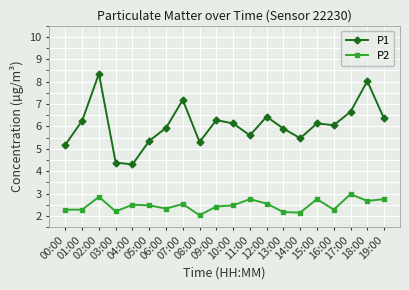

How many lines are shown in the chart?

2